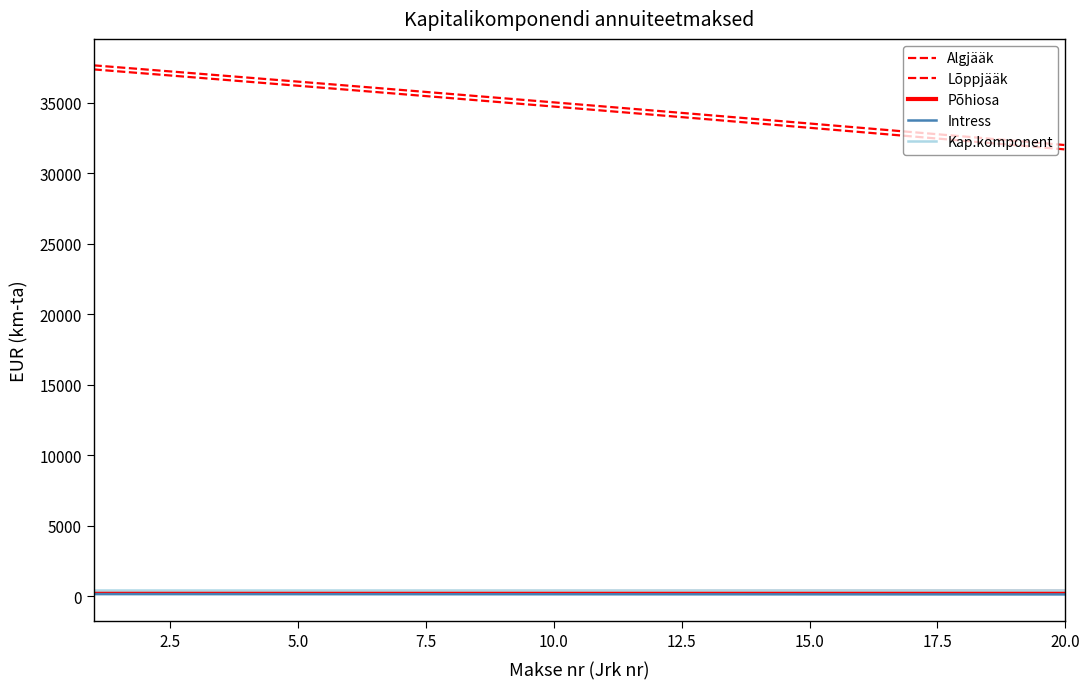

How many lines are shown in the chart?

5